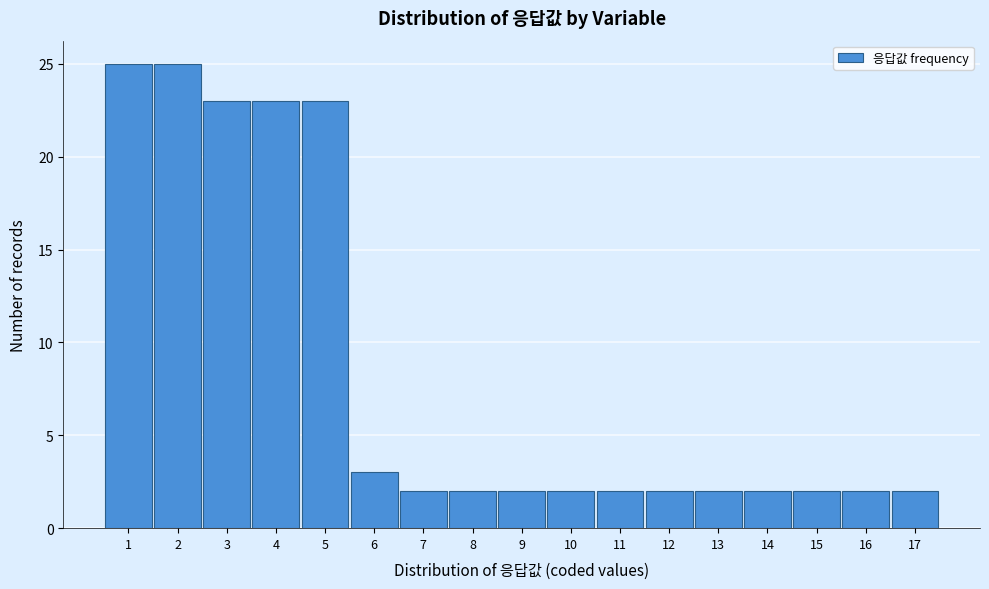

Reading left to right, transcribe this chart: for each bar, give the range it covers on the x-axis and its height. The values are not printed on the chart, so give them approximately, as read against the axis.

0.5 to 1.5: 25
1.5 to 2.5: 25
2.5 to 3.5: 23
3.5 to 4.5: 23
4.5 to 5.5: 23
5.5 to 6.5: 3
6.5 to 7.5: 2
7.5 to 8.5: 2
8.5 to 9.5: 2
9.5 to 10.5: 2
10.5 to 11.5: 2
11.5 to 12.5: 2
12.5 to 13.5: 2
13.5 to 14.5: 2
14.5 to 15.5: 2
15.5 to 16.5: 2
16.5 to 17.5: 2